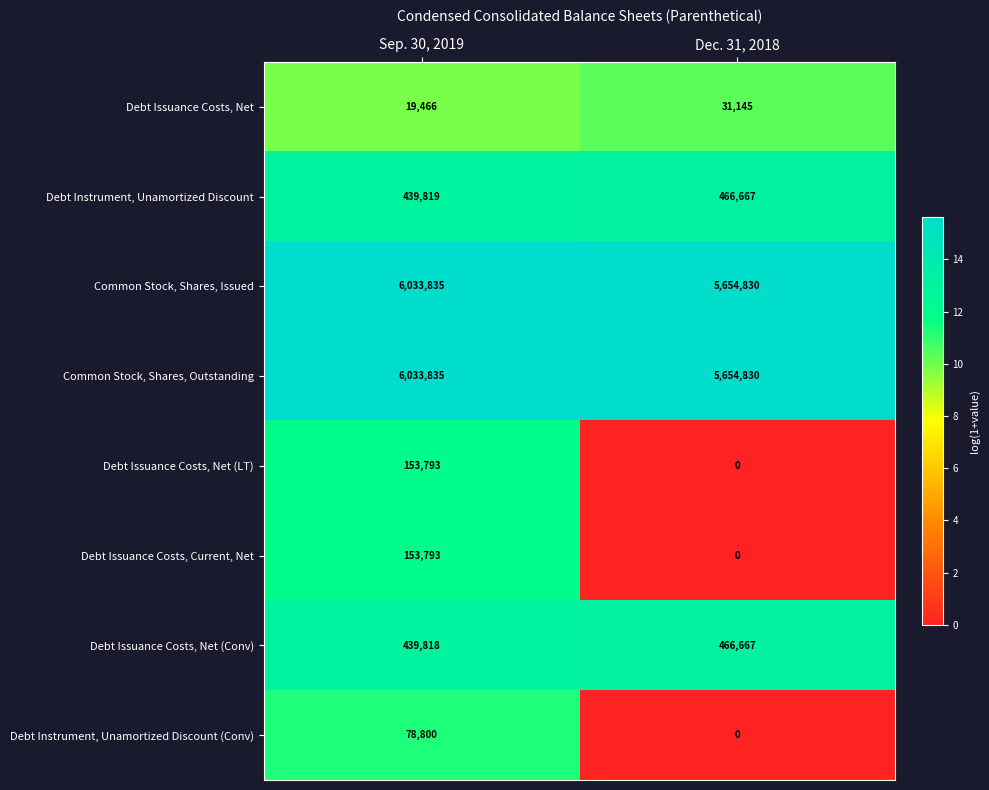

Reading right to left, what are all the values shown in this chart?

Debt Issuance Costs, Net: Dec. 31, 2018=31145	Sep. 30, 2019=19466
Debt Instrument, Unamortized Discount: Dec. 31, 2018=466667	Sep. 30, 2019=439819
Common Stock, Shares, Issued: Dec. 31, 2018=5654830	Sep. 30, 2019=6033835
Common Stock, Shares, Outstanding: Dec. 31, 2018=5654830	Sep. 30, 2019=6033835
Debt Issuance Costs, Net (LT): Dec. 31, 2018=0	Sep. 30, 2019=153793
Debt Issuance Costs, Current, Net: Dec. 31, 2018=0	Sep. 30, 2019=153793
Debt Issuance Costs, Net (Conv): Dec. 31, 2018=466667	Sep. 30, 2019=439818
Debt Instrument, Unamortized Discount (Conv): Dec. 31, 2018=0	Sep. 30, 2019=78800